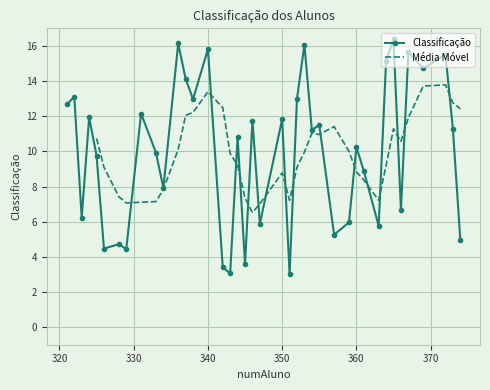

At which category does the chart reach its minimum across all series?

351